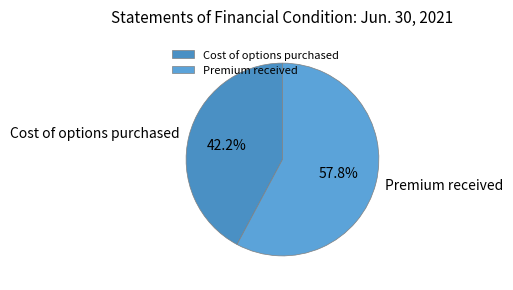

Does Premium received account for over 50% of the chart?

Yes